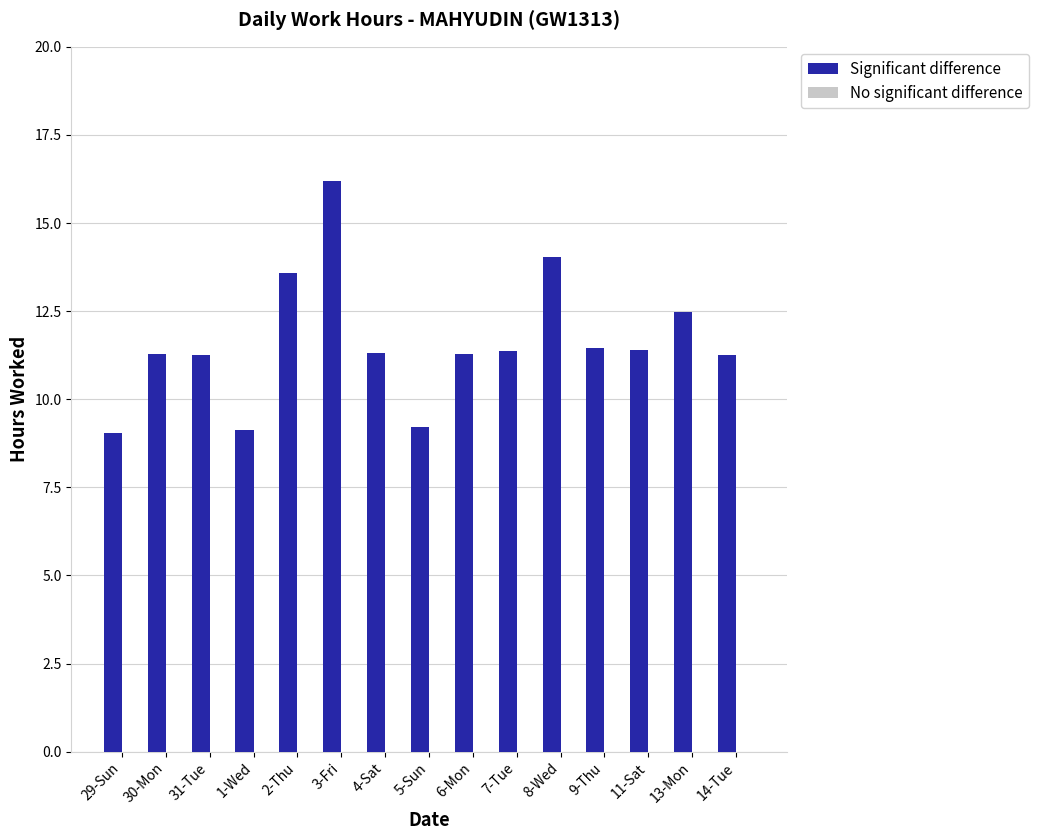

What is the label of the 7th bar from the right?

6-Mon